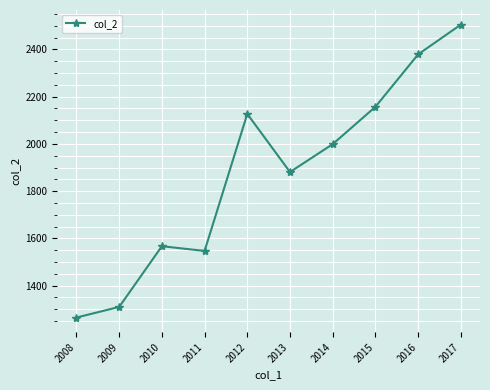

Does the chart have visible grid lines?

Yes